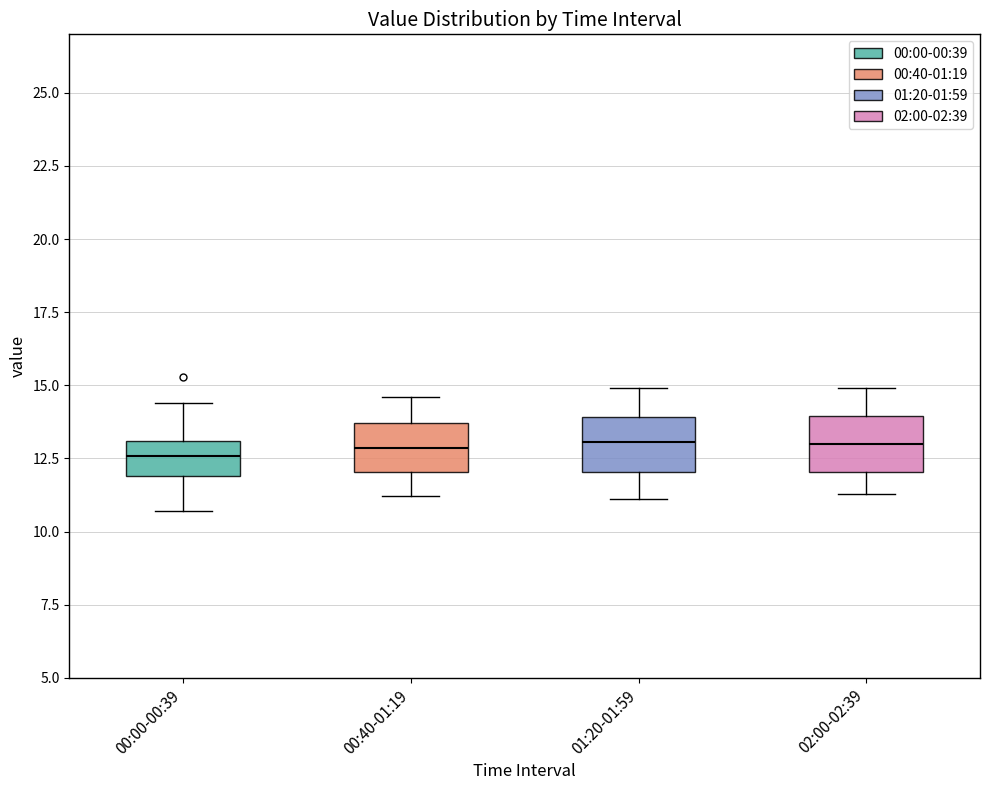

Reading left to right, read every box against the y-axis: the position of its median line, the range the box covers, and the ends of its whiskers. The values are not printed on the chart, so give them approximately, as read against the axis.

00:00-00:39: median 12.5, box 12.0 to 13.0, whiskers 10.5 to 14.5
00:40-01:19: median 13.0, box 12.0 to 13.5, whiskers 11.0 to 14.5
01:20-01:59: median 13.0, box 12.0 to 14.0, whiskers 11.0 to 15.0
02:00-02:39: median 13.0, box 12.0 to 14.0, whiskers 11.5 to 15.0